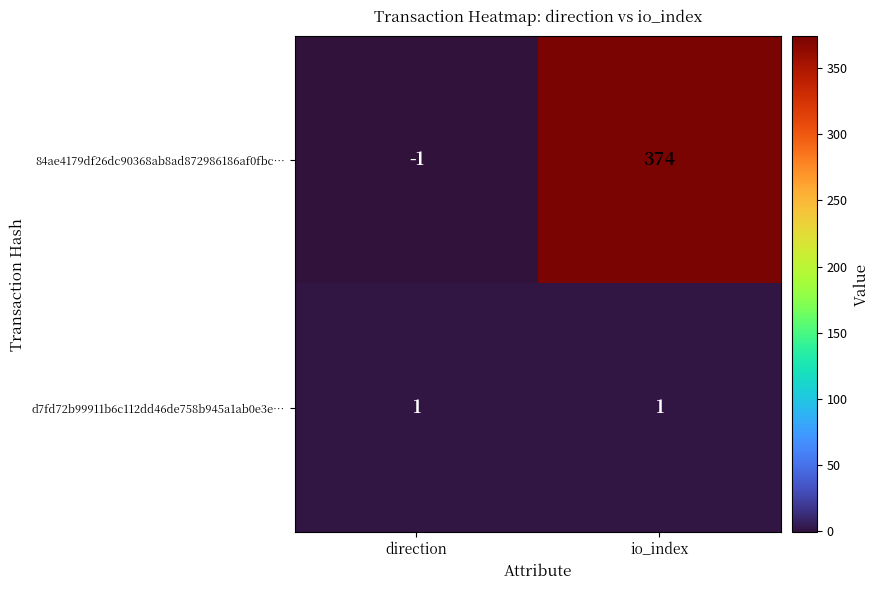

Rank the series by their maximum value, from lowest to highest.

d7fd72b99911b6c112dd46de758b945a1ab0e3e…, 84ae4179df26dc90368ab8ad872986186af0fbc…